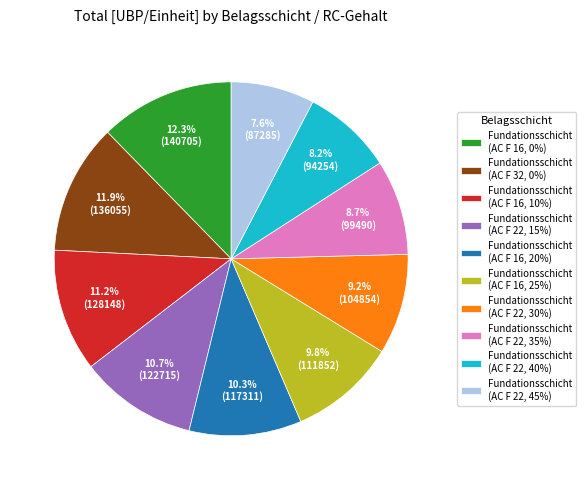

Approximately how many times larger is the value at Fundationsschicht (AC F 22, 45%) compared to Fundationsschicht (AC F 16, 20%)?

0.7